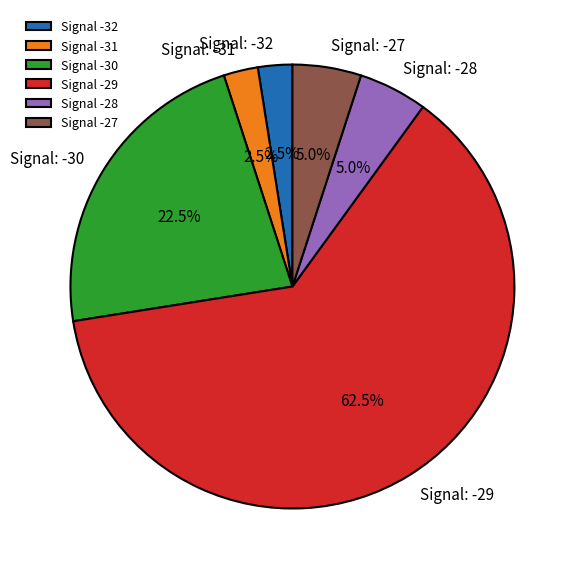

What is the largest slice in the pie chart?

Signal -29